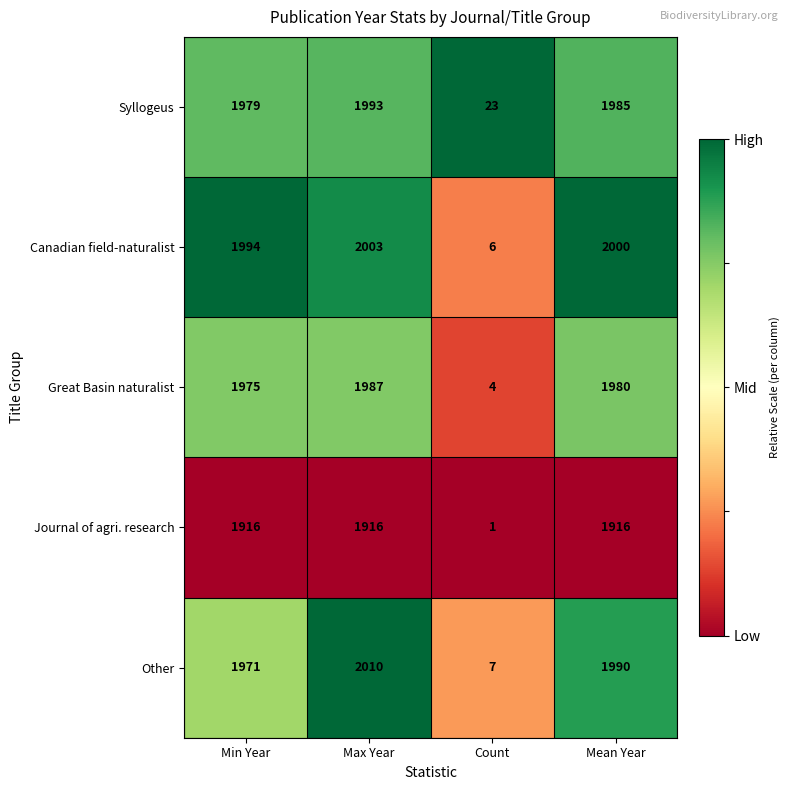

Which category has the lowest value across all series?

Count